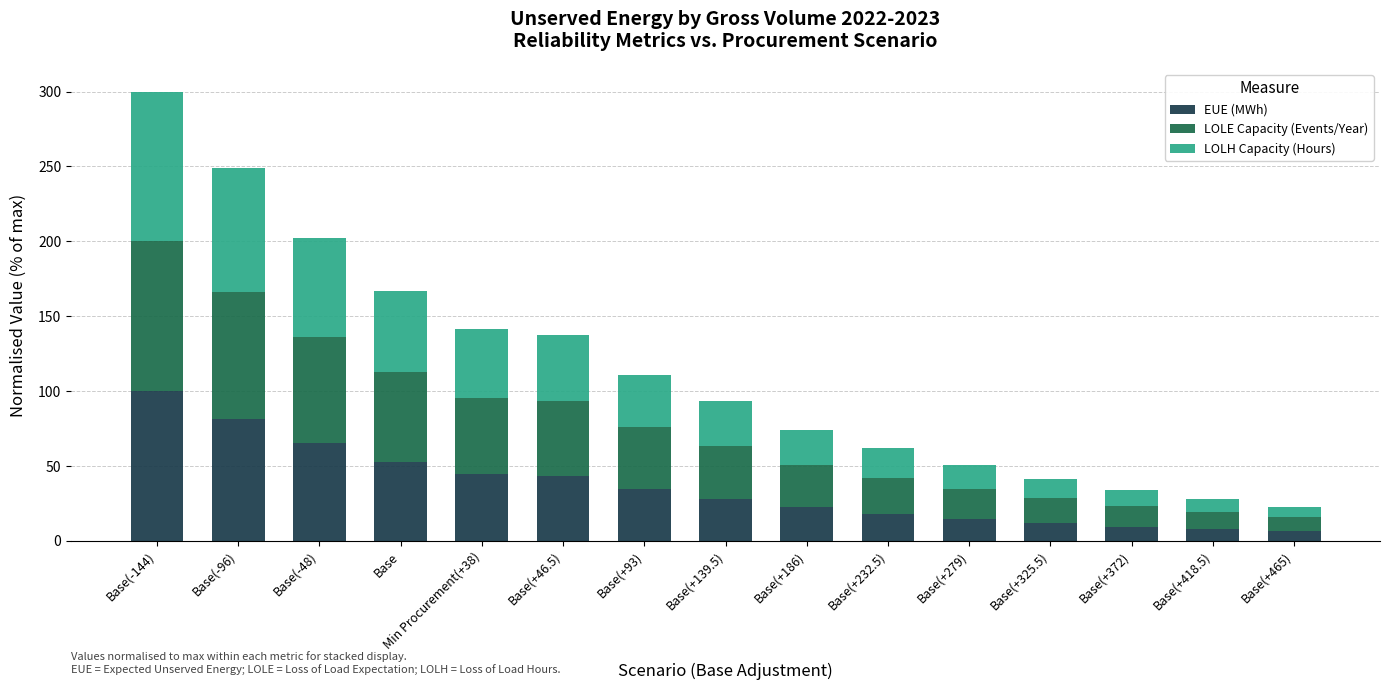

Are the bars horizontal?

No